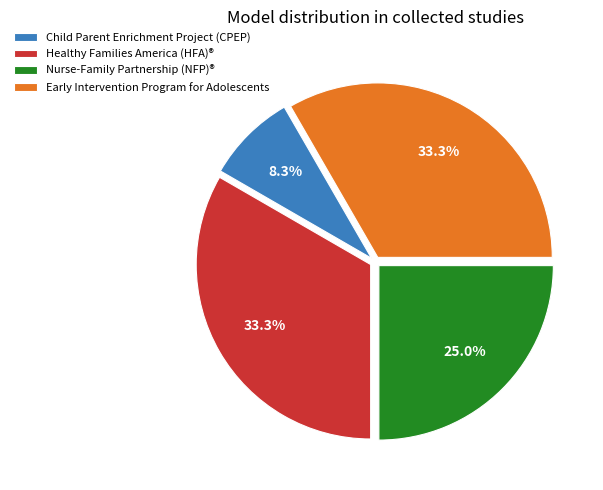

Which slice is the smallest?

Child Parent Enrichment Project (CPEP)